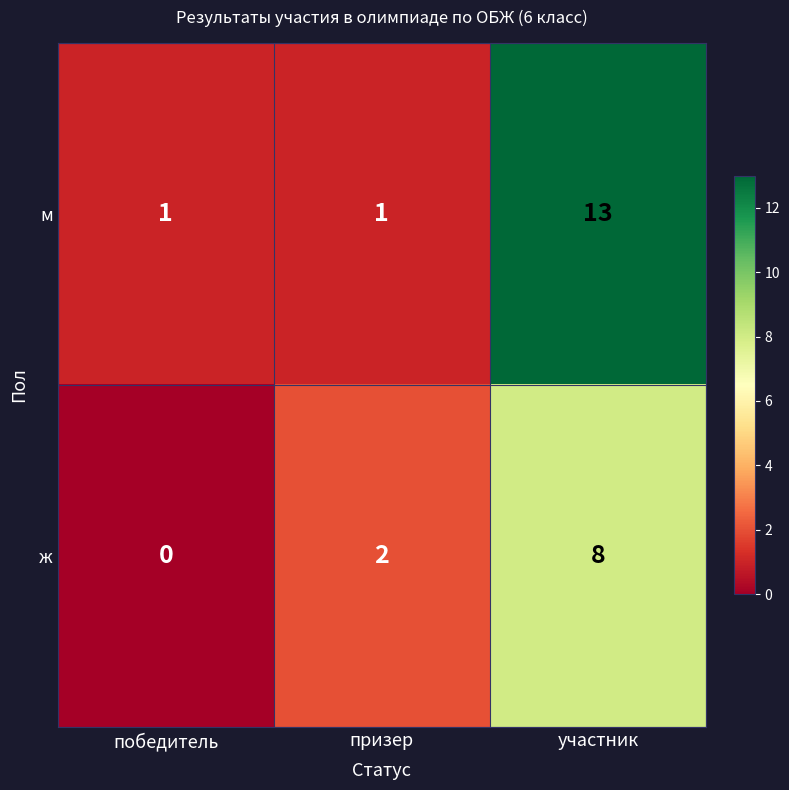

What is the average value of the ж series?

3